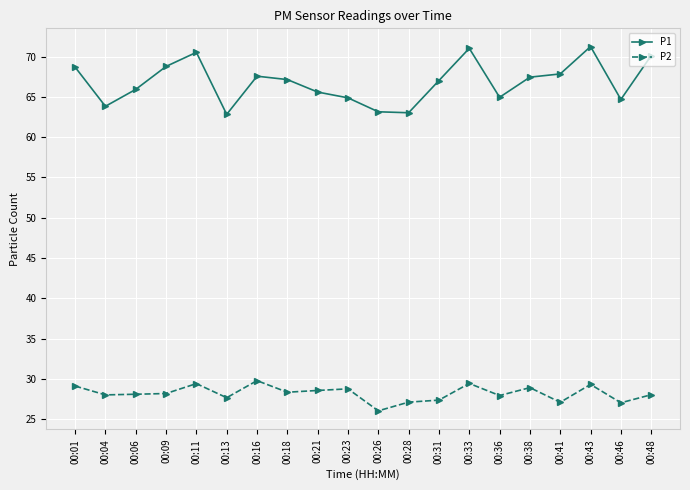

At how many categories does at least one series exceed 40?

20